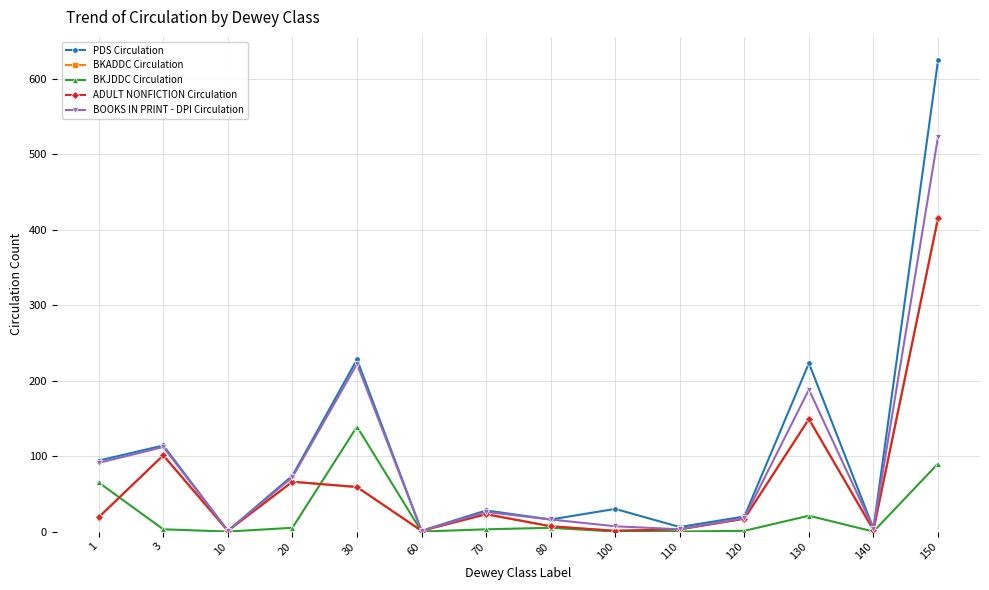

True or false: PDS Circulation has a value of 223 at 130.

True